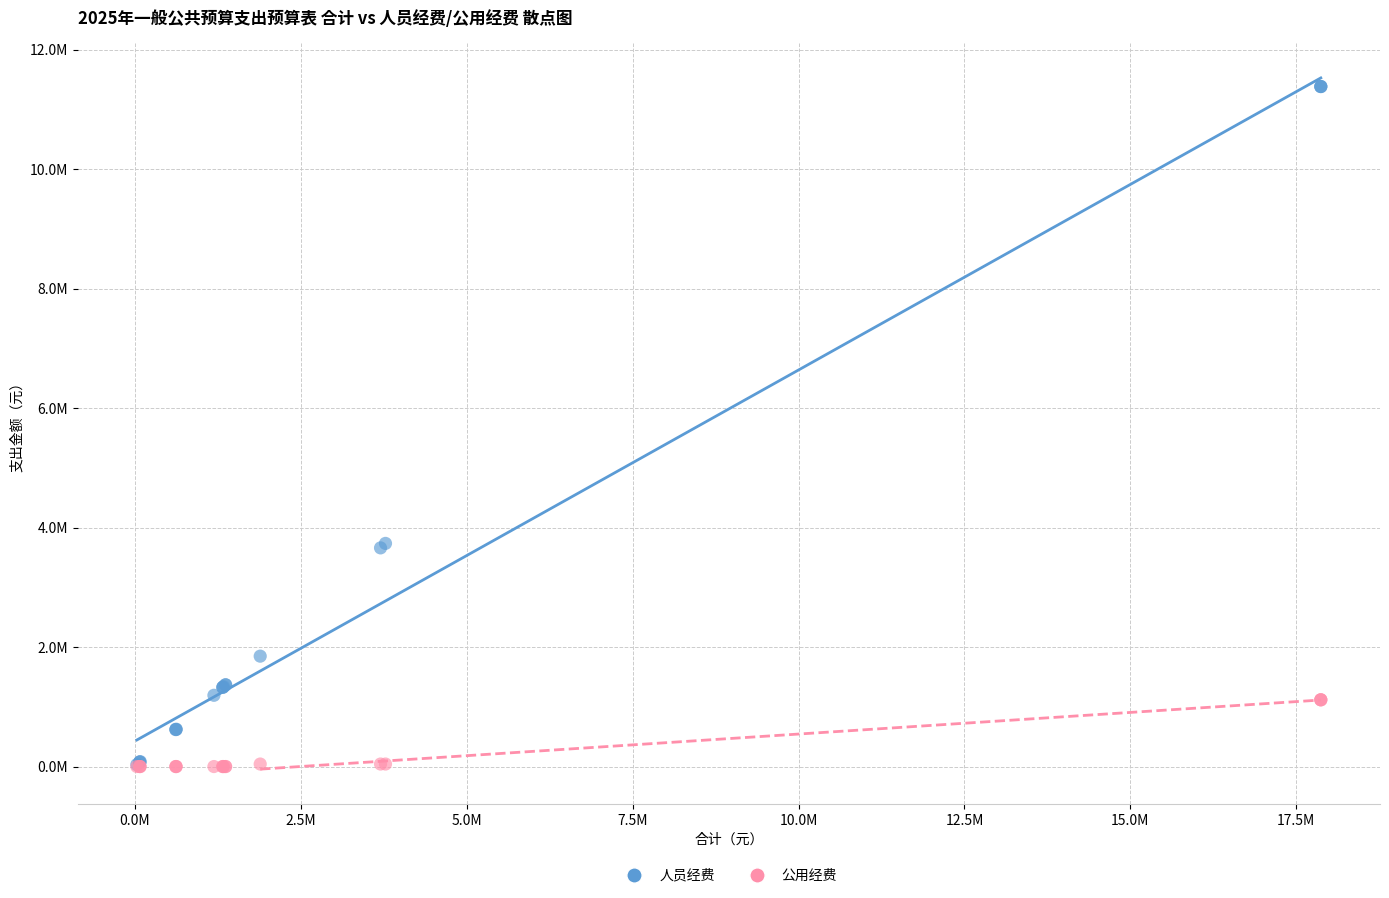

Which series contains the highest Y value?

人员经费